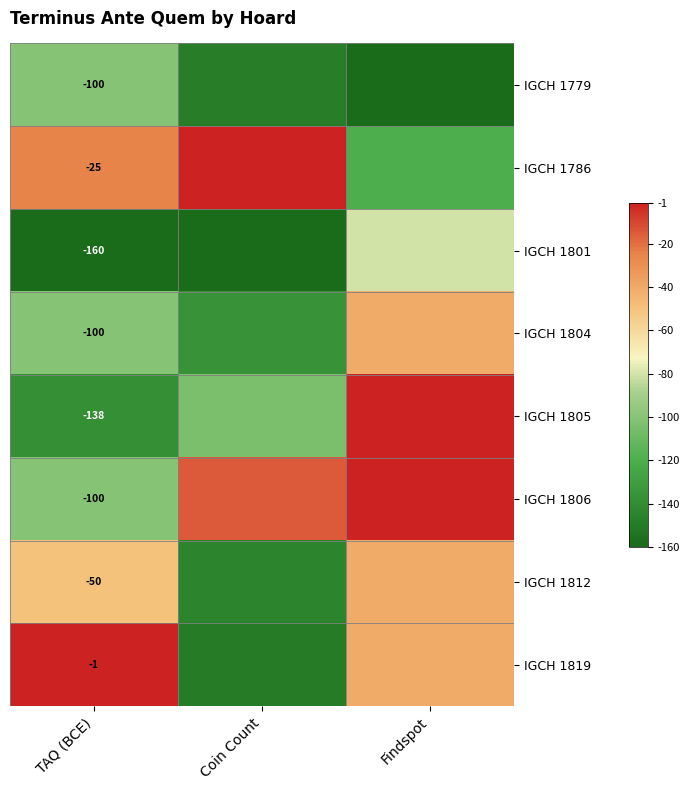

How many data points in IGCH 1779 are less than -148?

2